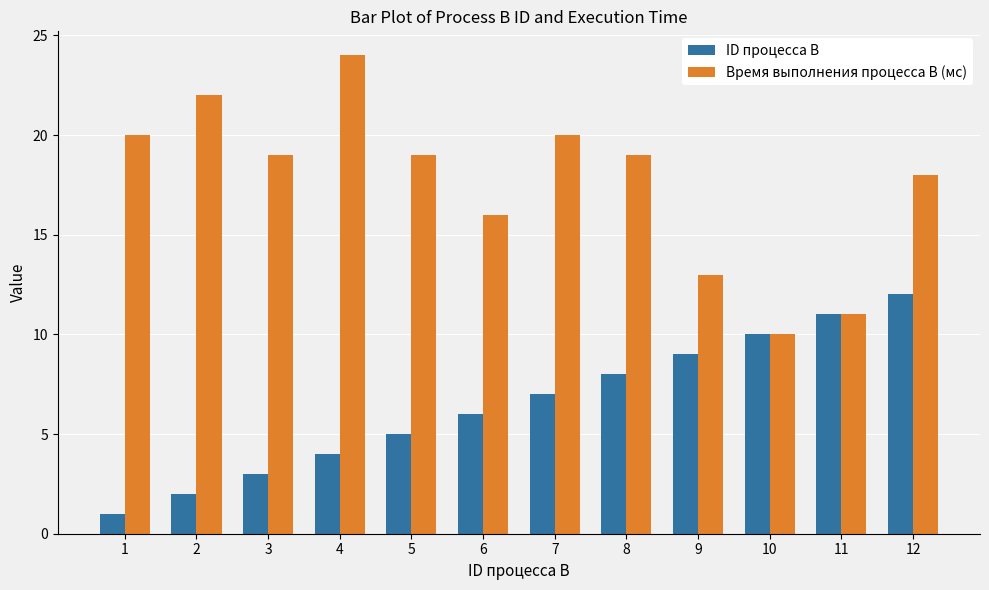

What is the difference between the highest and lowest values at 3?

16